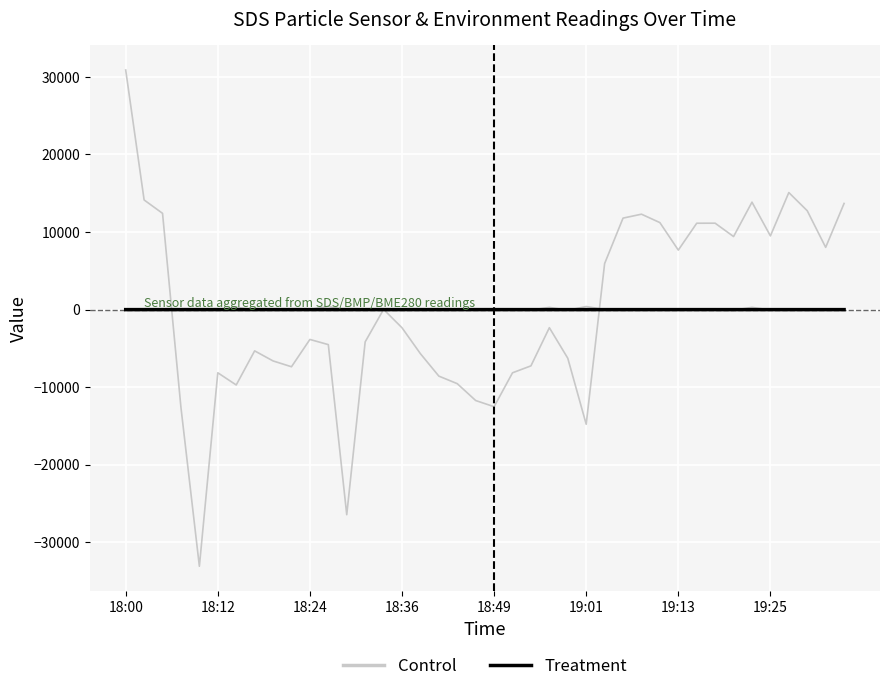

What are all the series names shown in the legend?

Control, Treatment